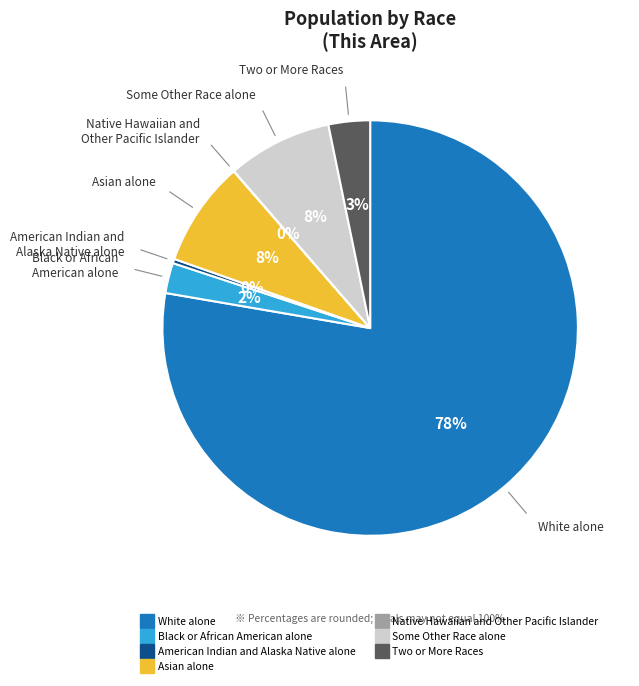

To the nearest percent, what is the difference between the American Indian and Alaska Native alone and Asian alone slice percentages?

8%